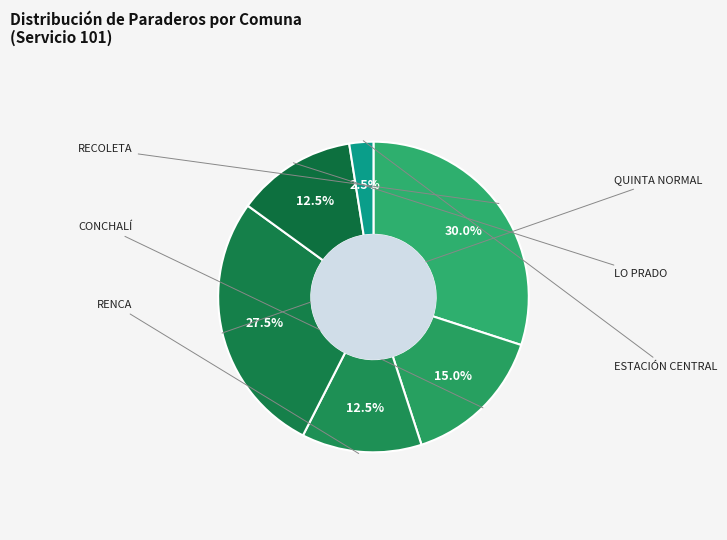

How many segments does this pie chart have?

6